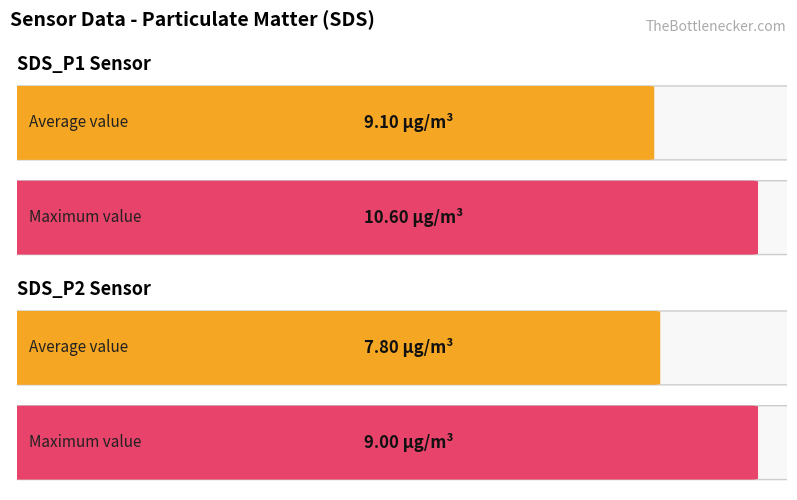

True or false: SDS_P1 has a value of 4.9 at 00:27.

False